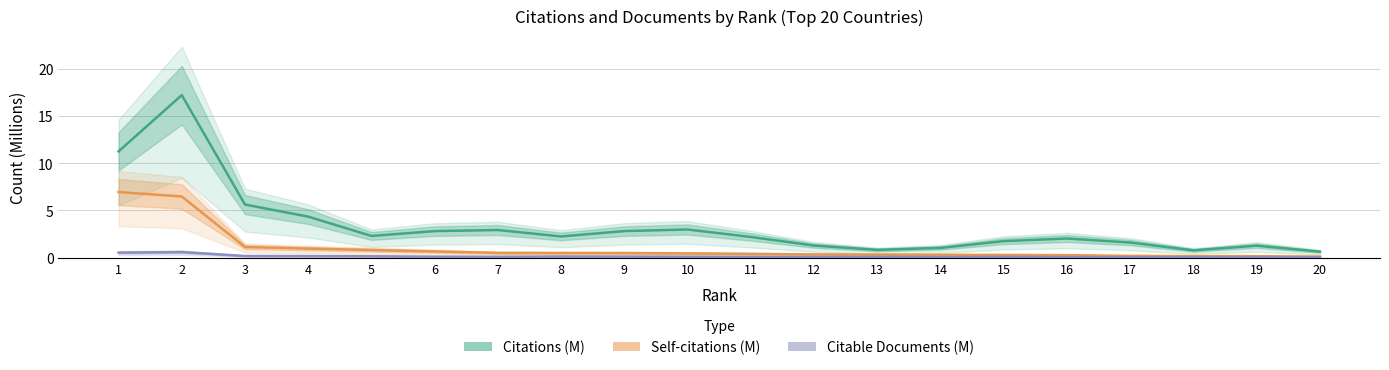

Where is the first local maximum for Citable Documents (M)?

2